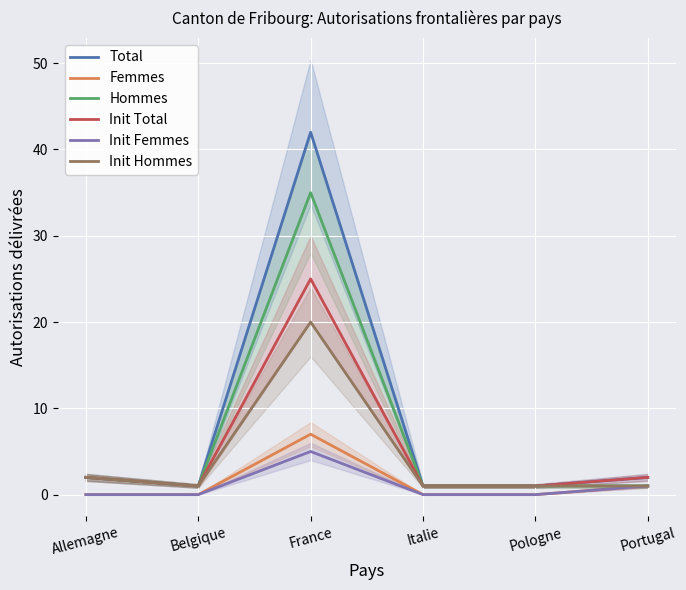

How many Femmes values are between 0 and 1?

5